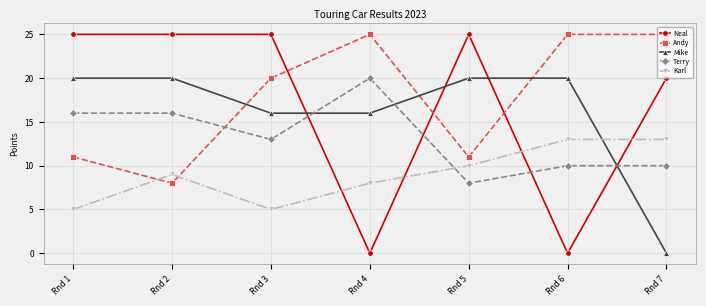

Where is Karl nearest to the value 9?

Rnd 2